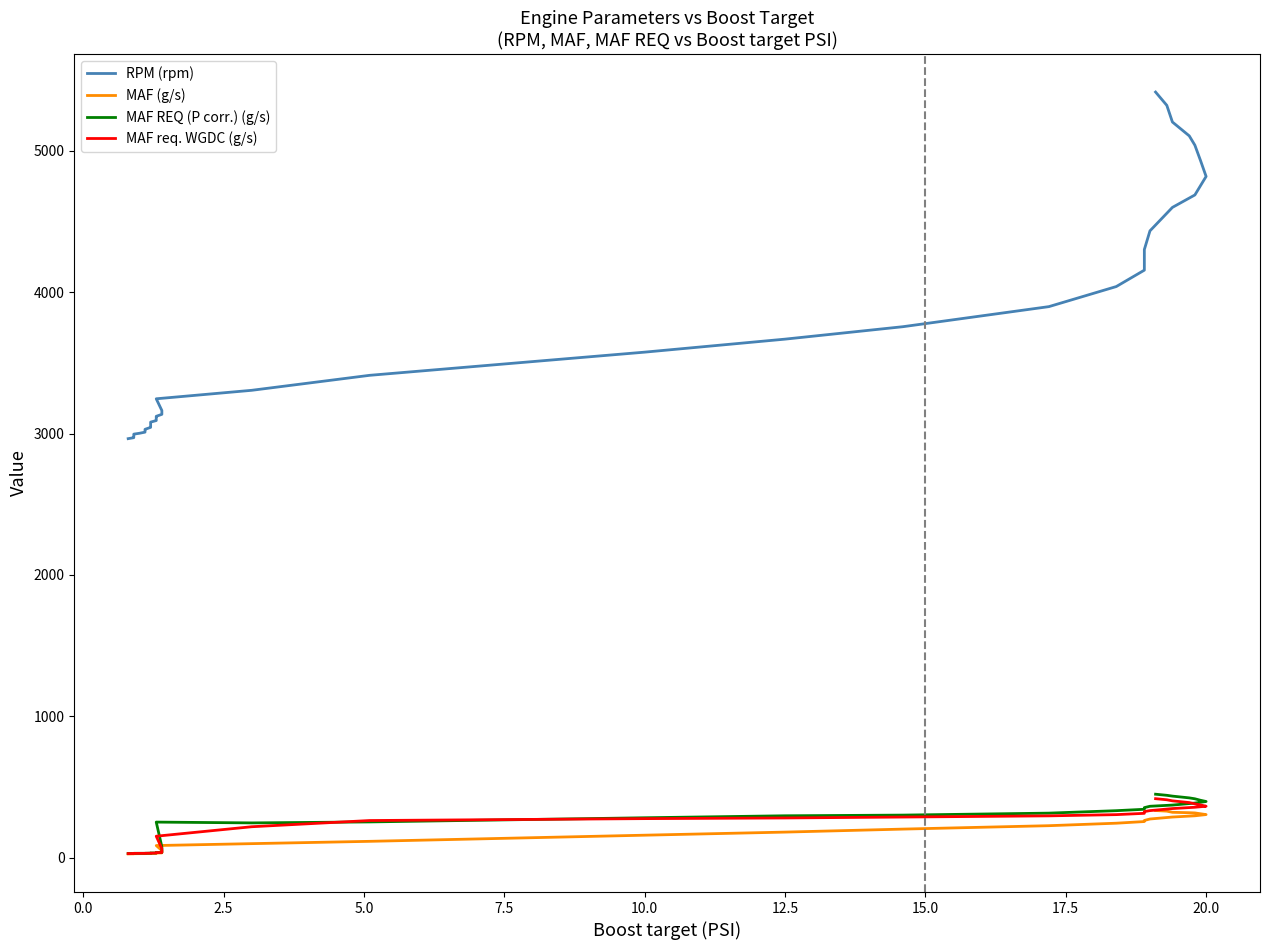

Reading left to right, what are all the values shown in this chart?

RPM (rpm): 2964.0	2971.0	2972.0	2986.0	2996.0	3002.0	3010.0	3023.0	3030.0	3044.0	3054.0	3065.0	3075.0	3081.0	3092.0	3096.0	3114.0	3122.0	3136.0	3163.0	3246.0	3306.0	3412.0	3576.0	3668.0	3756.0	3898.0	4040.0	4156.0	4302.0	4434.0	4600.0	4688.0	4819.0	4932.0	5040.0	5106.0	5204.0	5322.0	5416.0
MAF (g/s): 26.1	26.9	26.9	27.5	27.6	28.1	28.2	28.2	28.6	29.2	29.3	29.4	29.6	29.6	30.3	30.5	31.8	32.8	33.5	50.1	85.4	98.9	115.2	158.7	180.6	201.8	225.9	243.5	255.2	262.9	273.2	287.1	295.9	304.5	310.3	316.2	317.8	320.6	328.8	333.2
MAF REQ (P corr.) (g/s): 29.0	29.3	29.5	30.0	30.4	30.5	30.5	30.6	30.6	31.6	31.7	31.8	31.8	32.8	33.0	33.1	35.2	36.1	36.7	76.7	251.3	245.7	252.5	282.0	296.0	300.8	314.8	332.1	342.0	353.8	363.4	371.7	385.9	397.1	405.7	416.2	422.6	435.1	440.8	448.6
MAF req. WGDC (g/s): 28.6	28.9	29.3	29.6	30.0	30.1	30.2	30.3	30.9	31.2	31.4	31.4	31.5	31.9	32.6	32.9	34.4	35.4	36.3	63.7	151.5	218.5	262.4	275.9	280.6	287.1	295.5	304.1	313.3	325.6	332.6	347.1	356.3	363.5	372.6	380.4	389.5	401.7	409.3	416.9